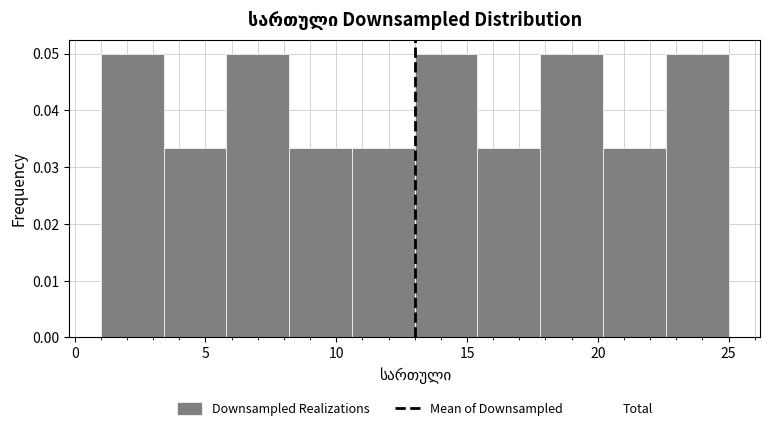

How tall is the bar that spans 13.0 to 15.4 on the x-axis? Neither the bar edges nor the heights are printed on the chart, so give them approximately, as read against the axes.

0.050